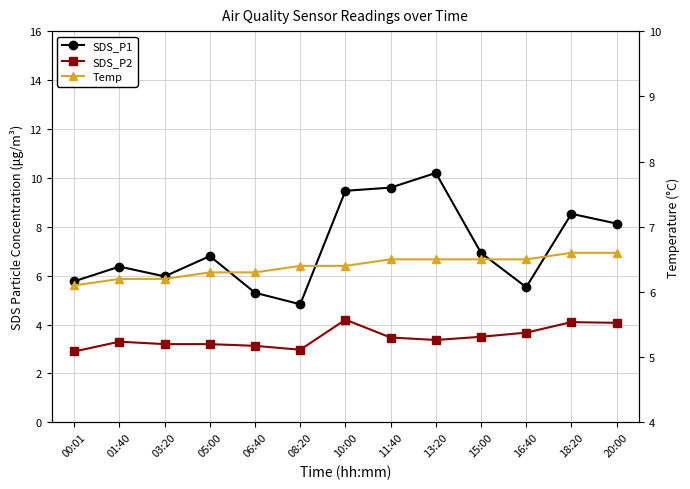

Reading left to right, list all the values displayed in this chart.

SDS_P1: 5.8	6.4	6.0	6.8	5.3	4.8	9.5	9.6	10.2	6.9	5.5	8.5	8.1
SDS_P2: 2.9	3.3	3.2	3.2	3.1	3.0	4.2	3.5	3.4	3.5	3.7	4.1	4.1
Temp: 6.1	6.2	6.2	6.3	6.3	6.4	6.4	6.5	6.5	6.5	6.5	6.6	6.6